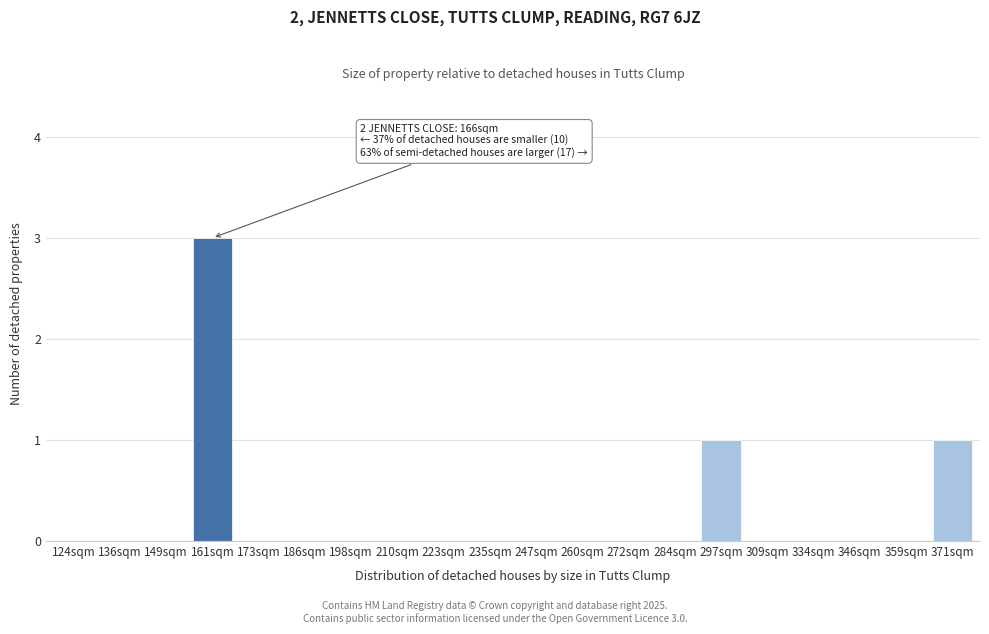

Reading left to right, list all the values displayed in this chart.

124sqm=0	136sqm=0	149sqm=0	161sqm=3	173sqm=0	186sqm=0	198sqm=0	210sqm=0	223sqm=0	235sqm=0	247sqm=0	260sqm=0	272sqm=0	284sqm=0	297sqm=1	309sqm=0	334sqm=0	346sqm=0	359sqm=0	371sqm=1